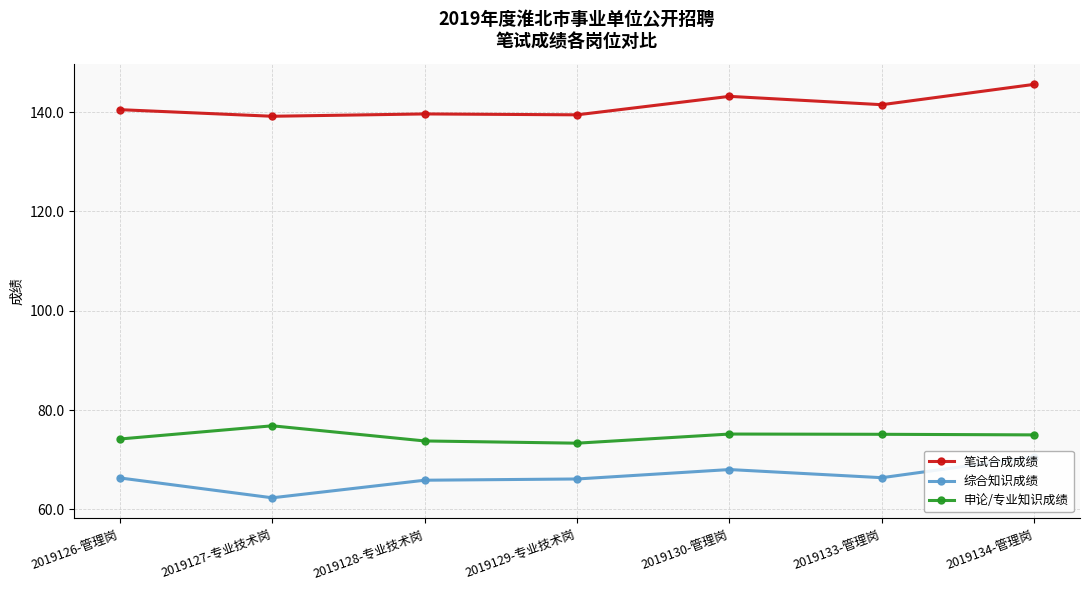

How many values in the 申论/专业知识成绩 series are below 75?

3